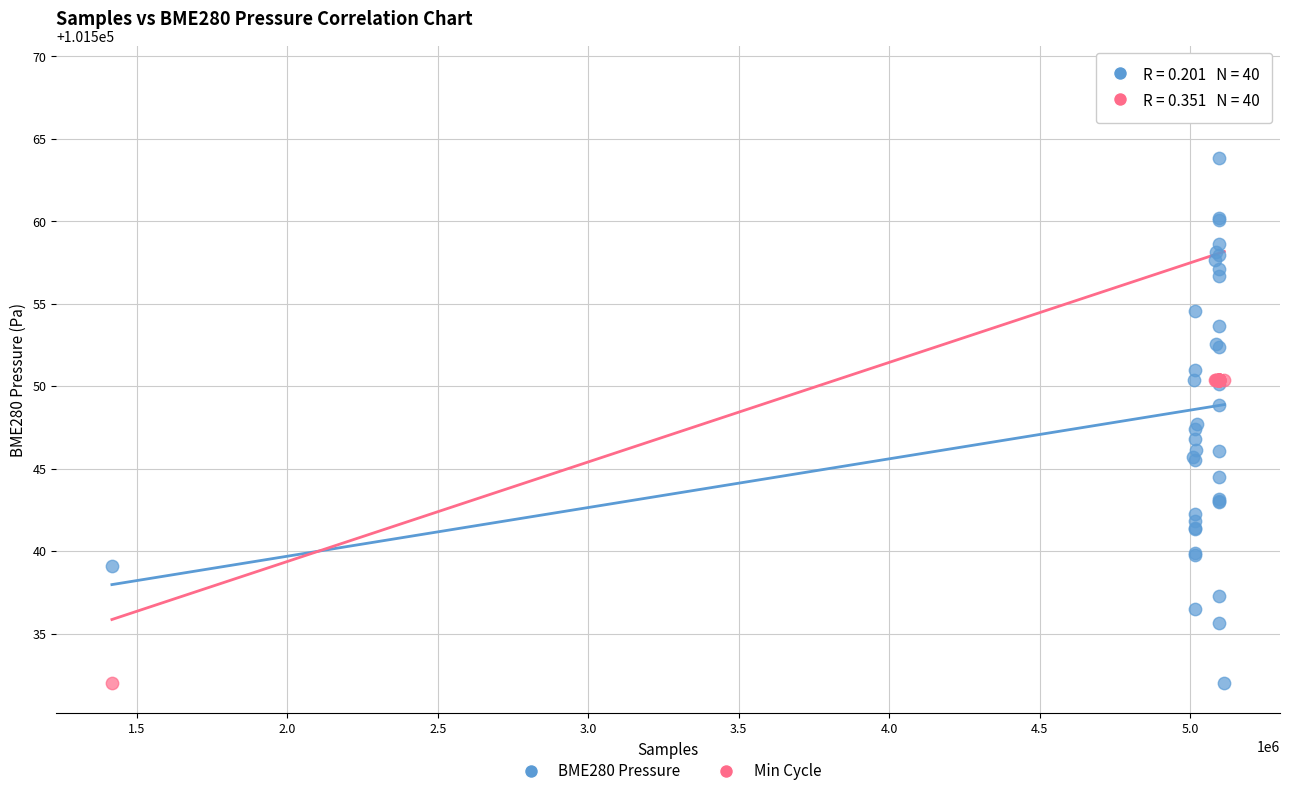

What is the X range (max minus min) for the scatter plot?

3696677.0